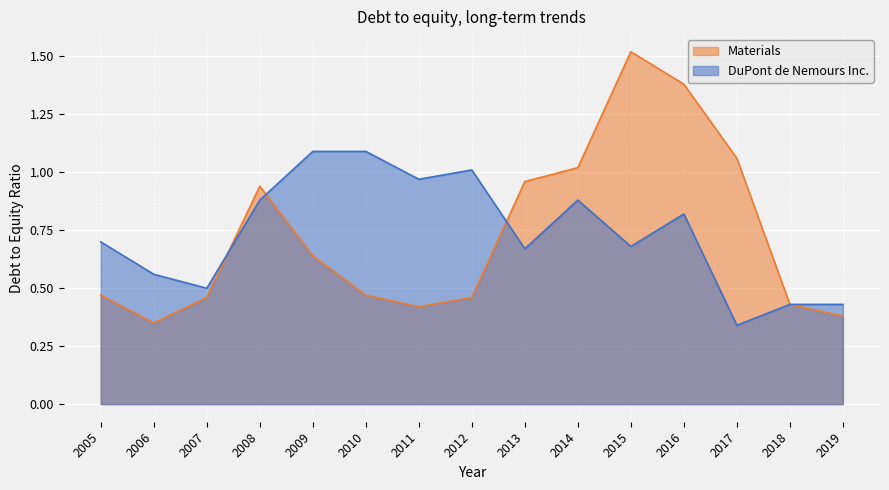

Is it true that Materials equals 0.1 at 2019?

False